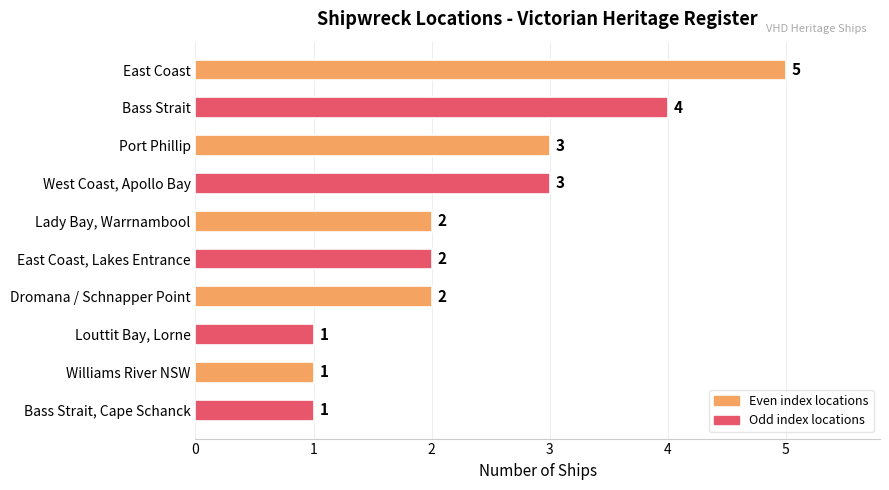

Reading bottom to top, extract all data points from this chart.

1	1	1	2	2	2	3	3	4	5